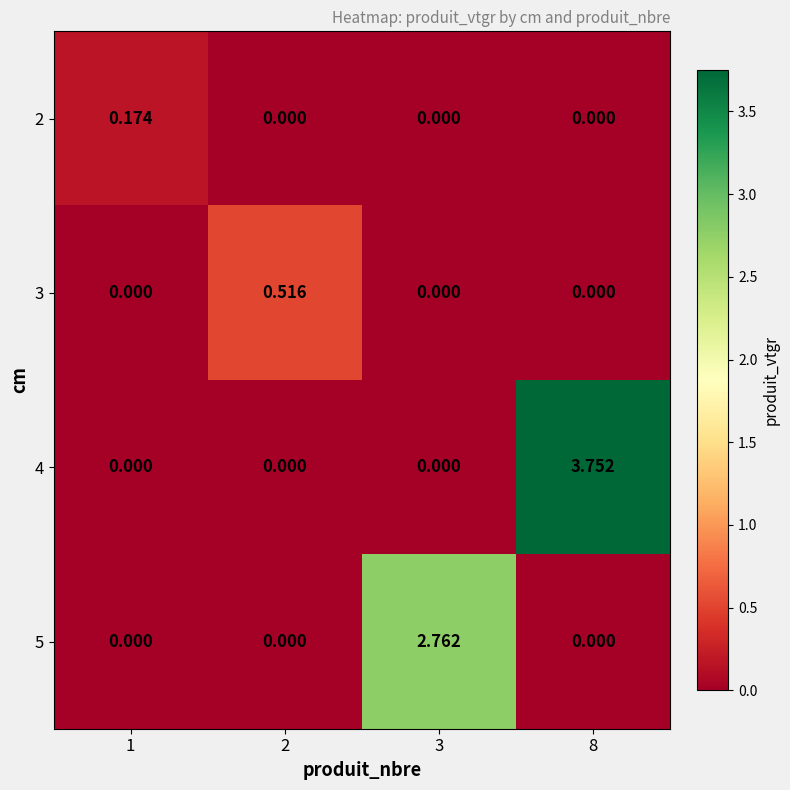

Which series has the widest spread of values?

4